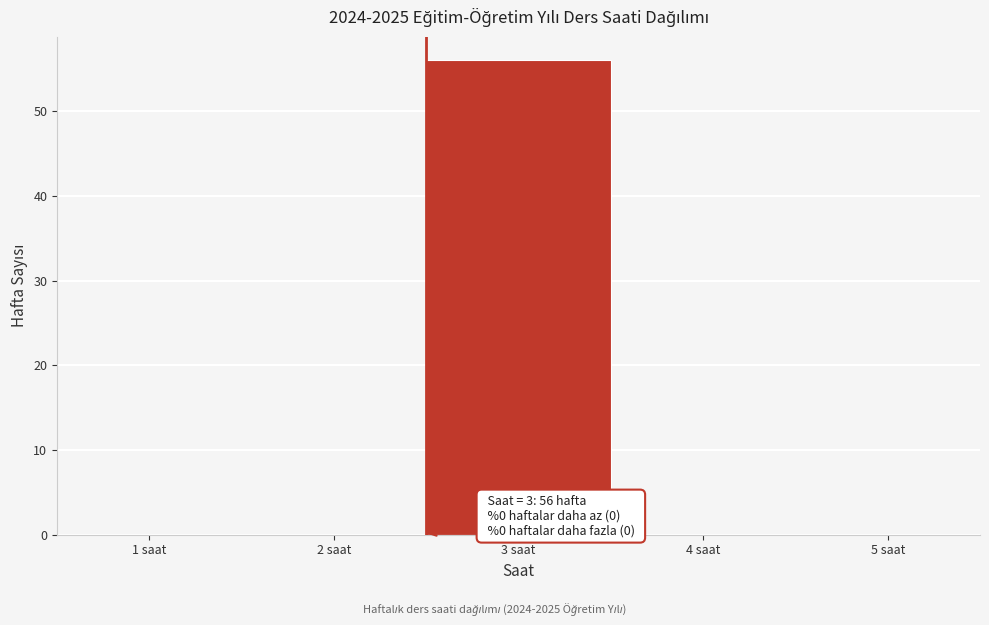

Reading left to right, list all the values displayed in this chart.

1 saat=0	2 saat=0	3 saat=56	4 saat=0	5 saat=0